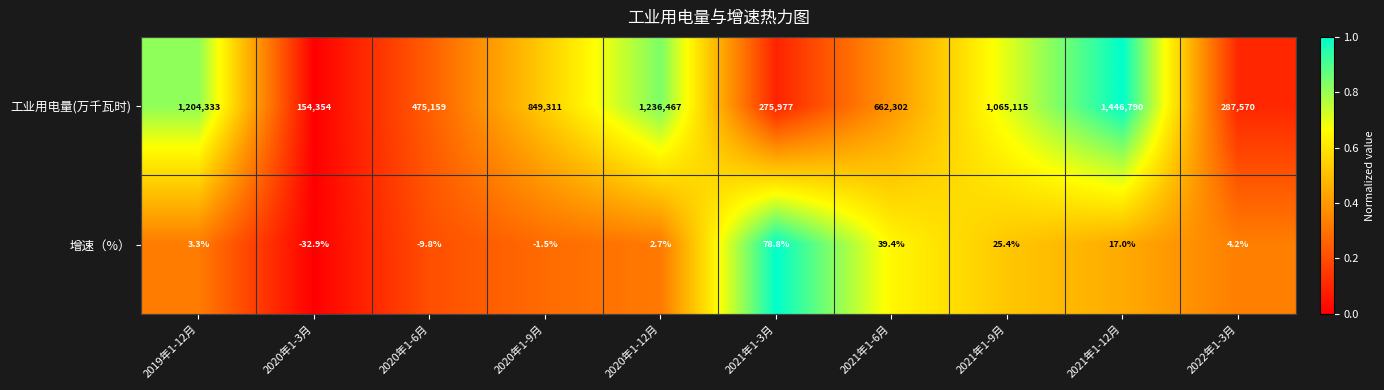

Reading left to right, list all the values displayed in this chart.

工业用电量(万千瓦时): 1204333.0	154354.0	475159.0	849311.0	1236467.0	275977.0	662302.0	1065115.0	1446790.0	287570.0
增速（%）: 3.3	-32.9	-9.8	-1.5	2.7	78.8	39.4	25.4	17.0	4.2